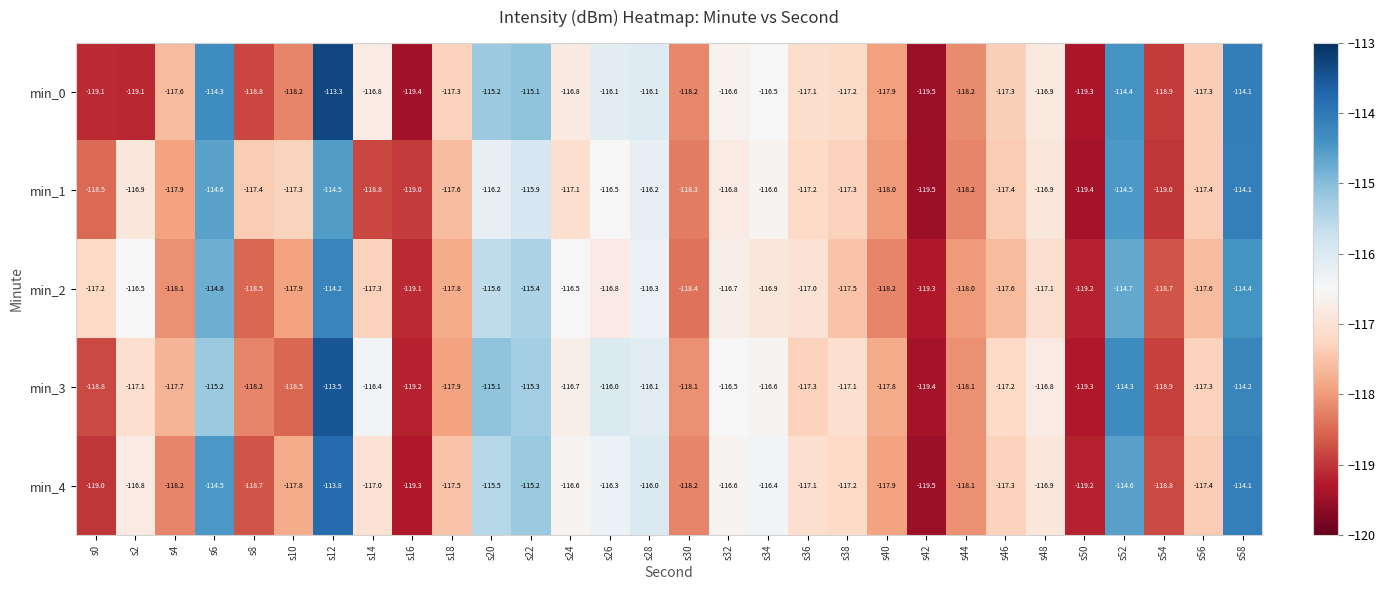

What is the total value across all series at s44?

-590.6